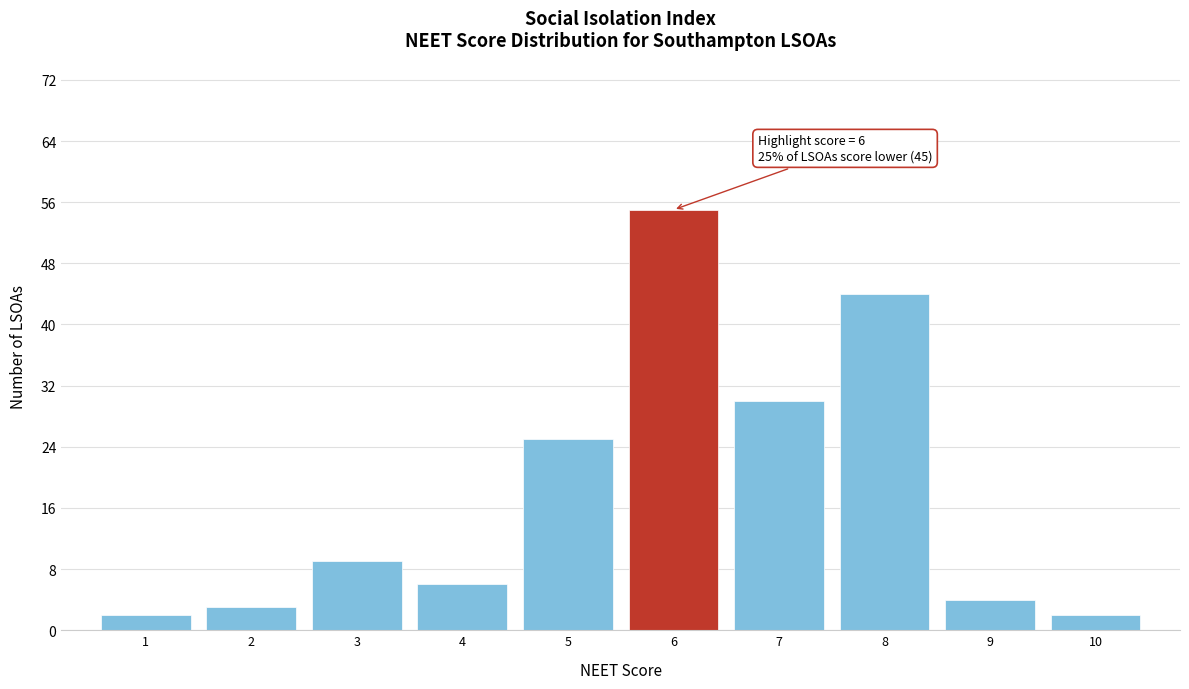

Which range on the x-axis has the tallest bar?

5.5 to 6.5